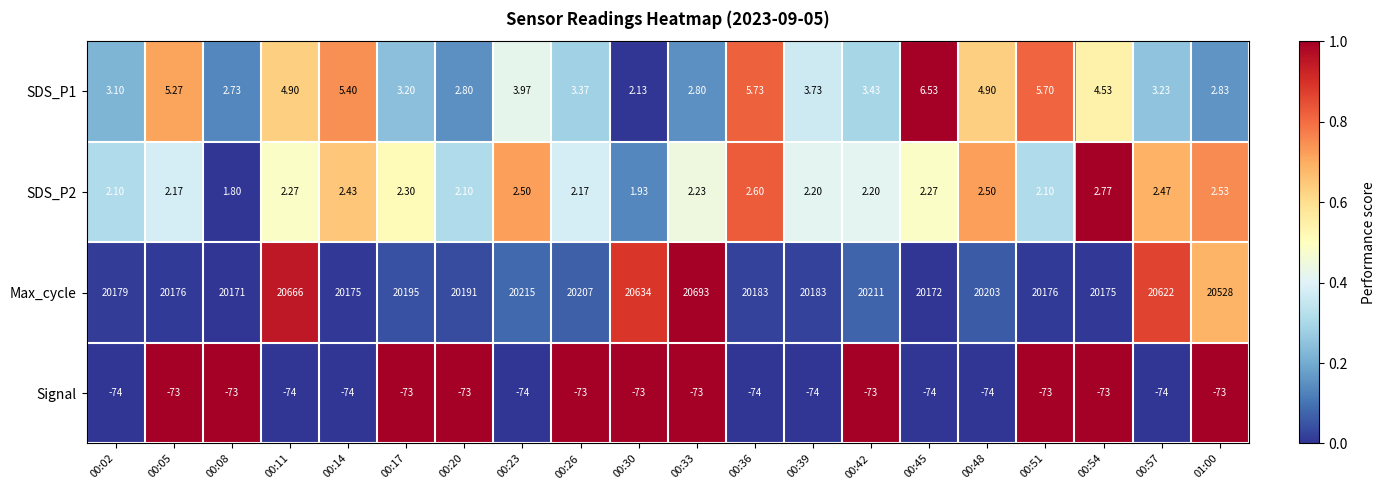

Which series has the widest spread of values?

Max_cycle